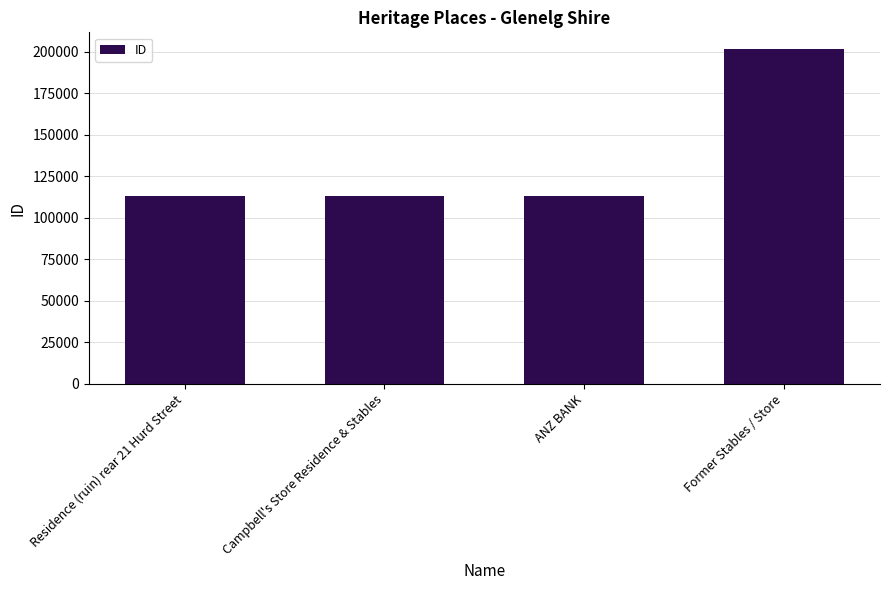

What is the maximum value shown in the chart?

201633